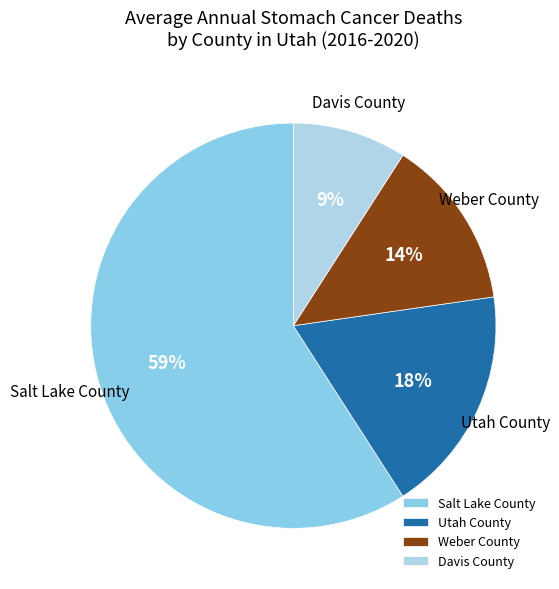

Does Salt Lake County represent more than half of the total?

Yes